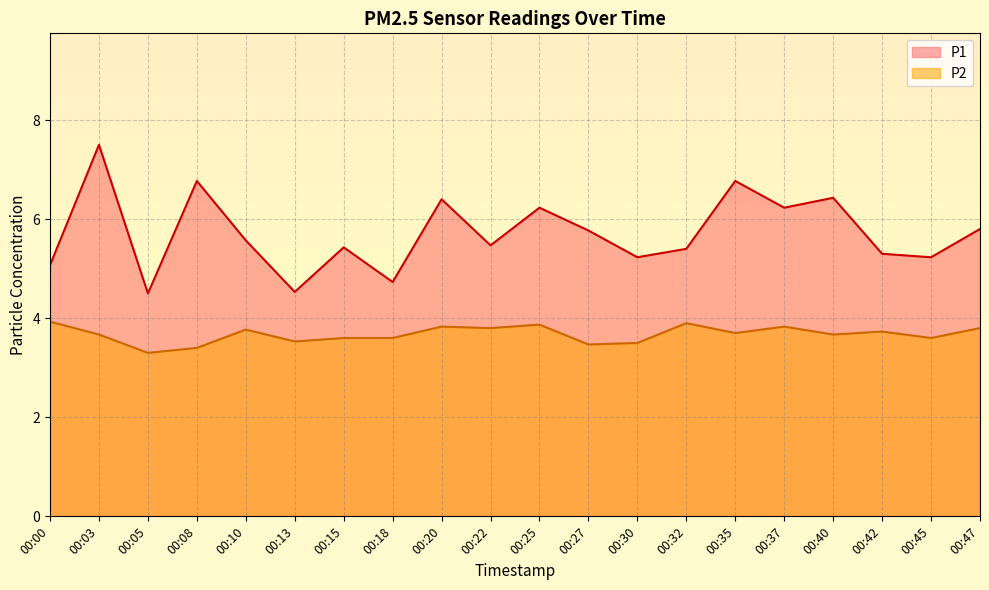

What is the greatest value displayed?

7.5